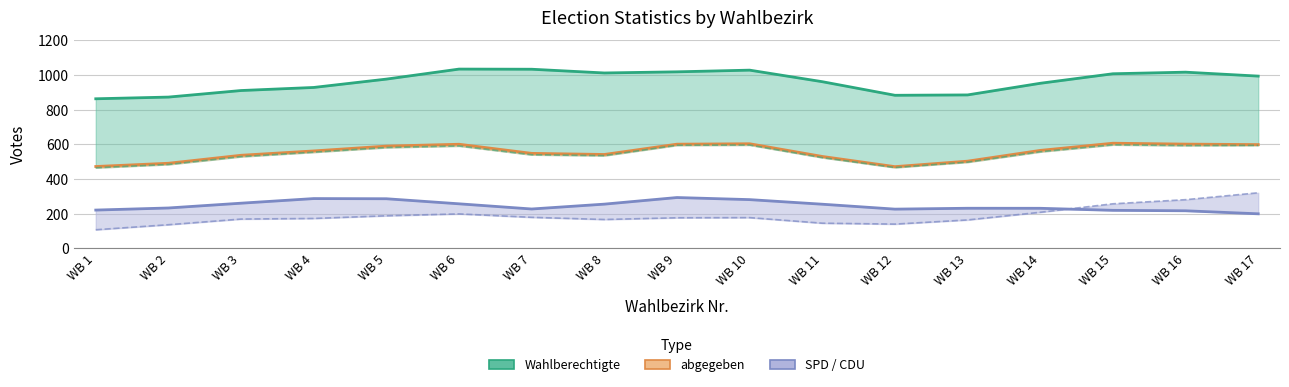

Which category has the highest value in the CDU series?

WB 17